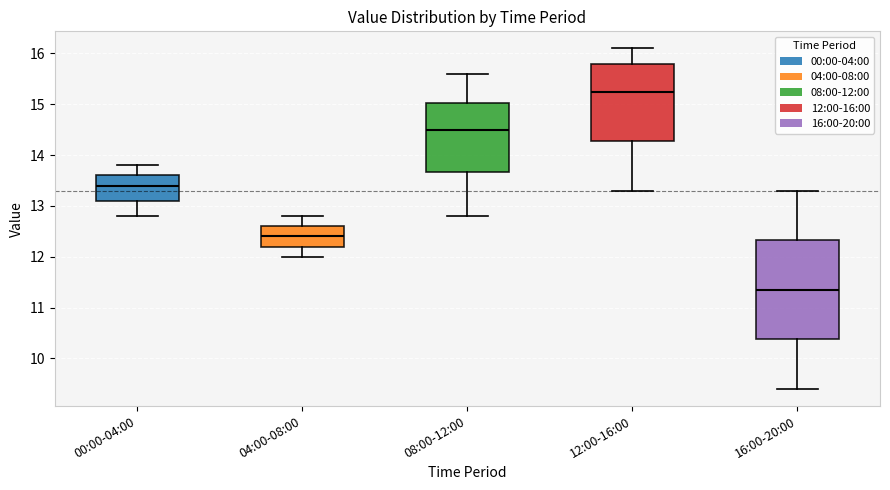

Reading left to right, read every box against the y-axis: the position of its median line, the range the box covers, and the ends of its whiskers. The values are not printed on the chart, so give them approximately, as read against the axis.

00:00-04:00: median 13.4, box 13.1 to 13.6, whiskers 12.8 to 13.8
04:00-08:00: median 12.4, box 12.2 to 12.6, whiskers 12.0 to 12.8
08:00-12:00: median 14.5, box 13.7 to 15.0, whiskers 12.8 to 15.6
12:00-16:00: median 15.3, box 14.3 to 15.8, whiskers 13.3 to 16.1
16:00-20:00: median 11.4, box 10.4 to 12.3, whiskers 9.4 to 13.3